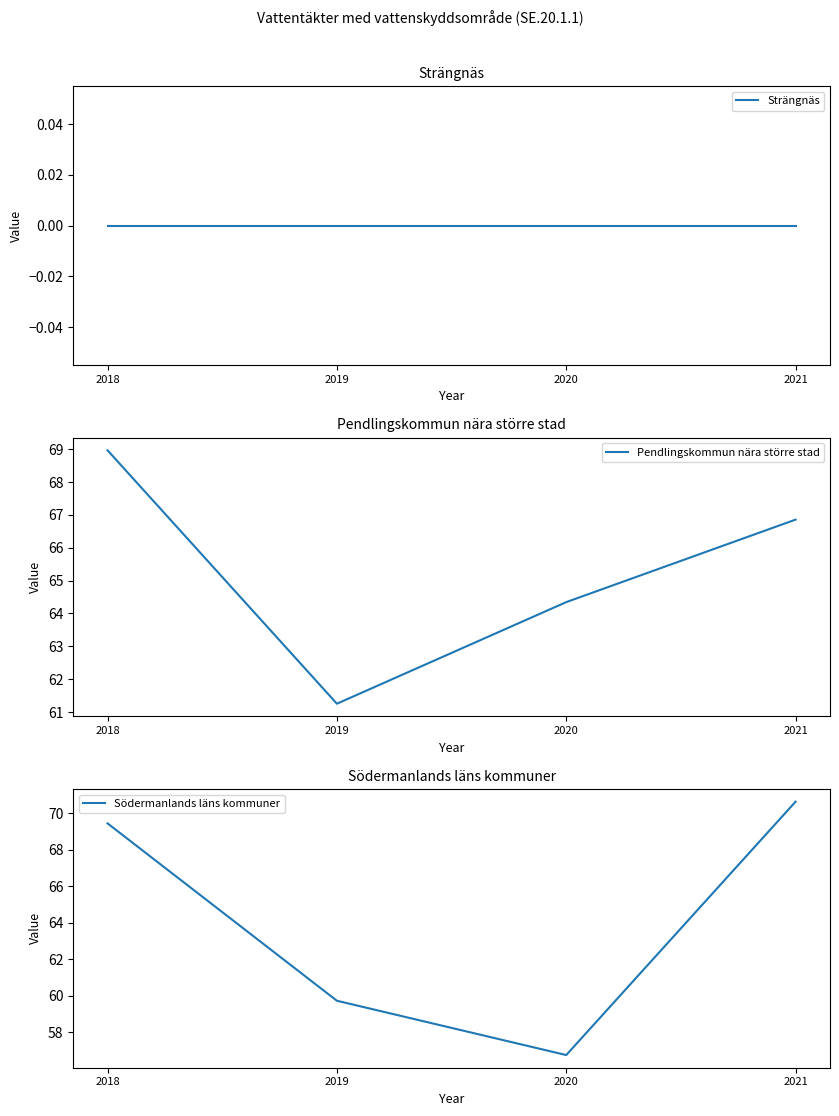

Reading left to right, extract all data points from this chart.

Strängnäs: 2018=0.0	2019=0.0	2020=0.0	2021=0.0
Pendlingskommun nära större stad: 2018=69.0	2019=61.3	2020=64.3	2021=66.9
Södermanlands läns kommuner: 2018=69.4	2019=59.7	2020=56.7	2021=70.6